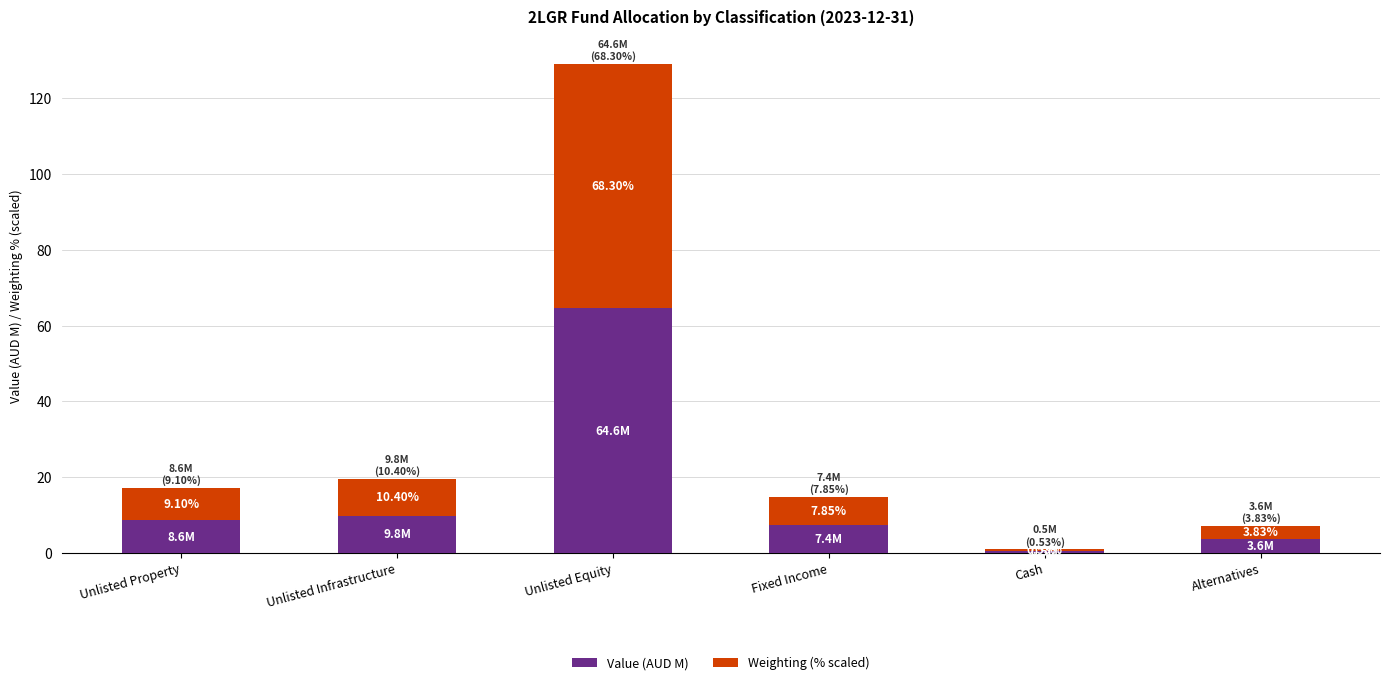

How many bars are there in total?

6